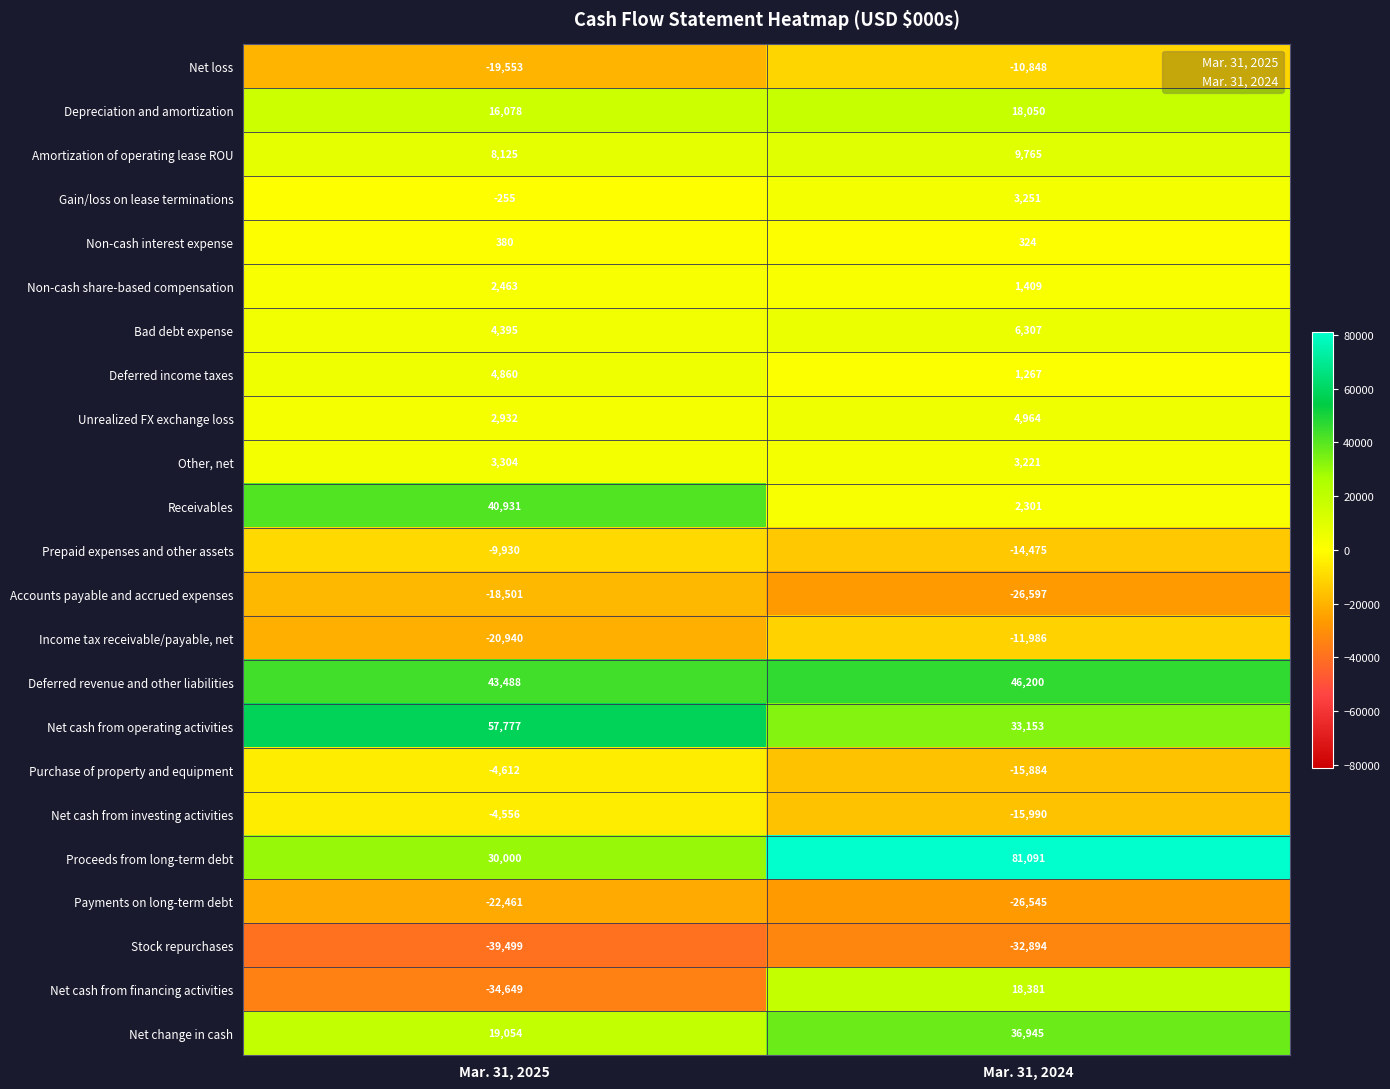

Is the value of Net loss at Mar. 31, 2024 greater than the value of Deferred income taxes at Mar. 31, 2025?

No